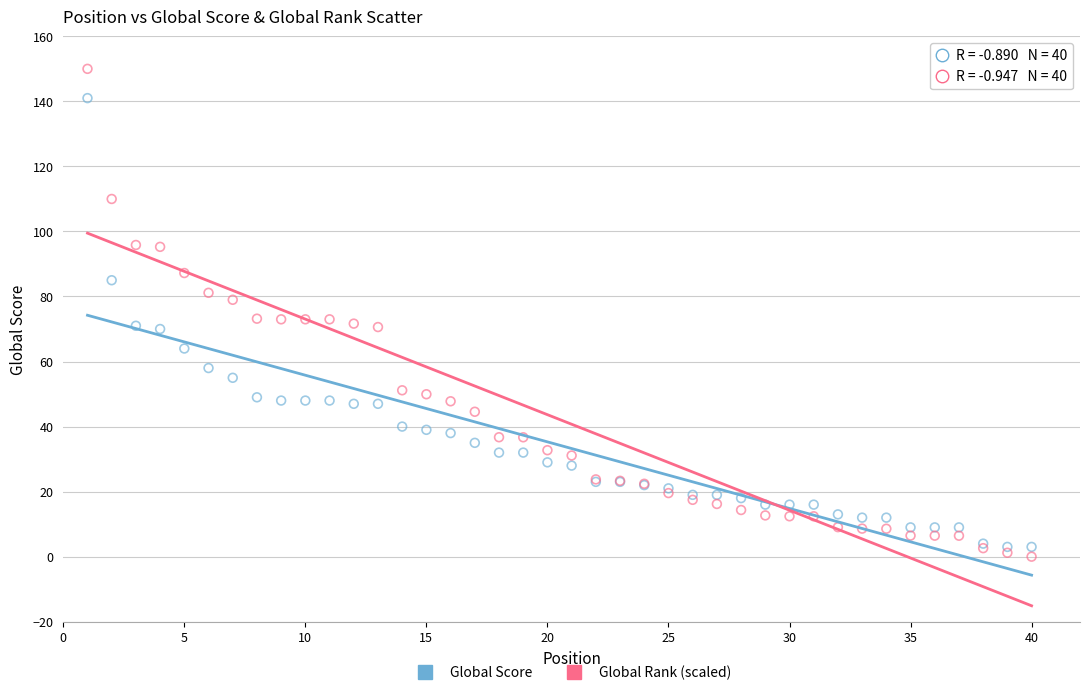

Which series contains the lowest Y value?

Global Rank (scaled)